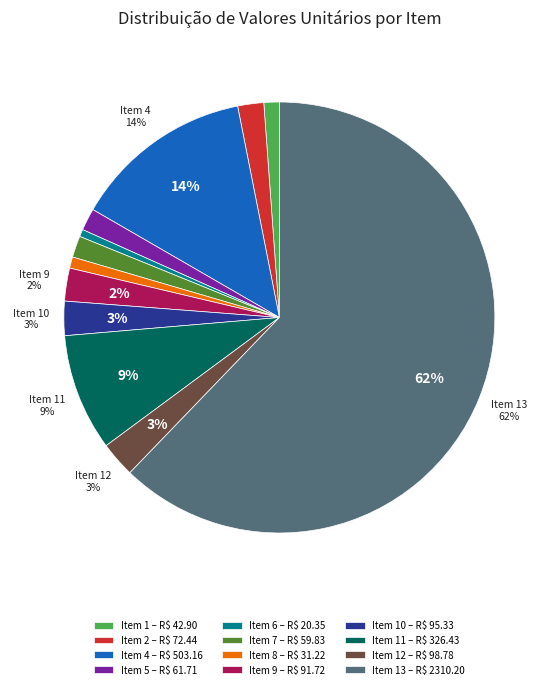

Which category accounts for the majority?

Item 13 – R$ 2310.20